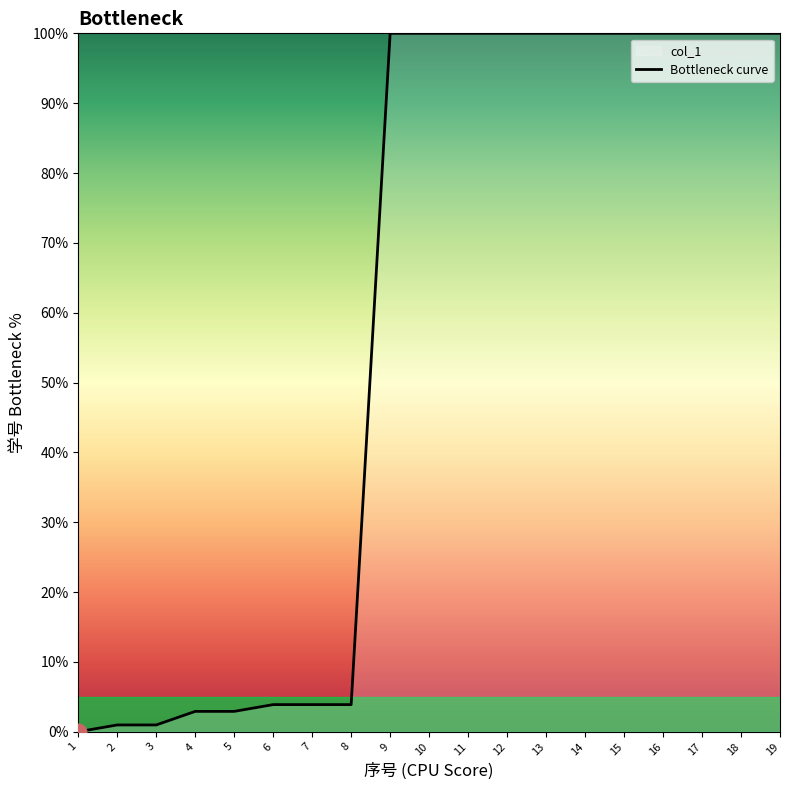

True or false: the data has more than 0 interior local peaks.

False